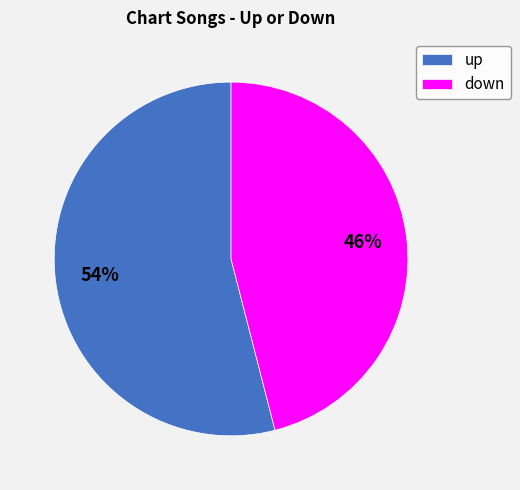

How many segments does this pie chart have?

2